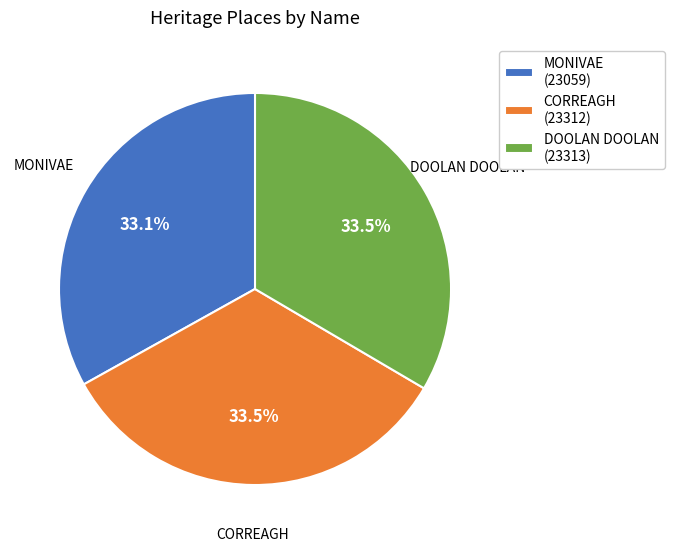

Is there a majority slice in this chart?

No